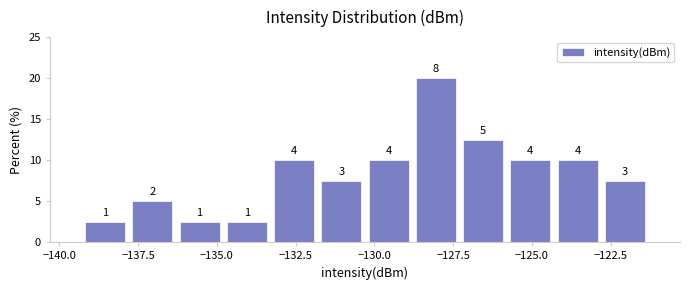

Around what value on the x-axis is the tallest bar? Give the approximate position of its centre, as read against the axis.

-128.0